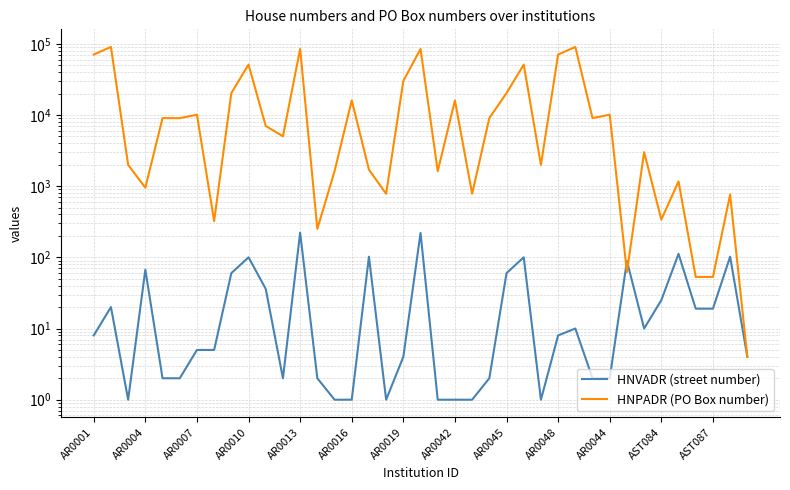

List the series in order of their peak value, highest first.

HNPADR (PO Box number), HNVADR (street number)